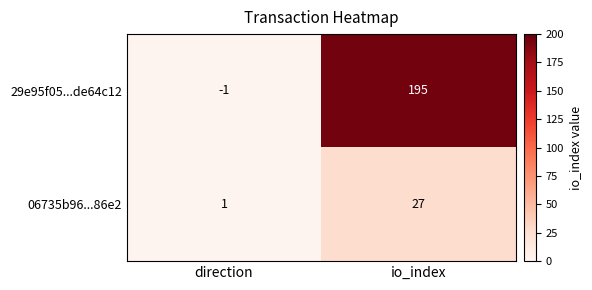

Which series changed the most between direction and io_index?

29e95f05...de64c12